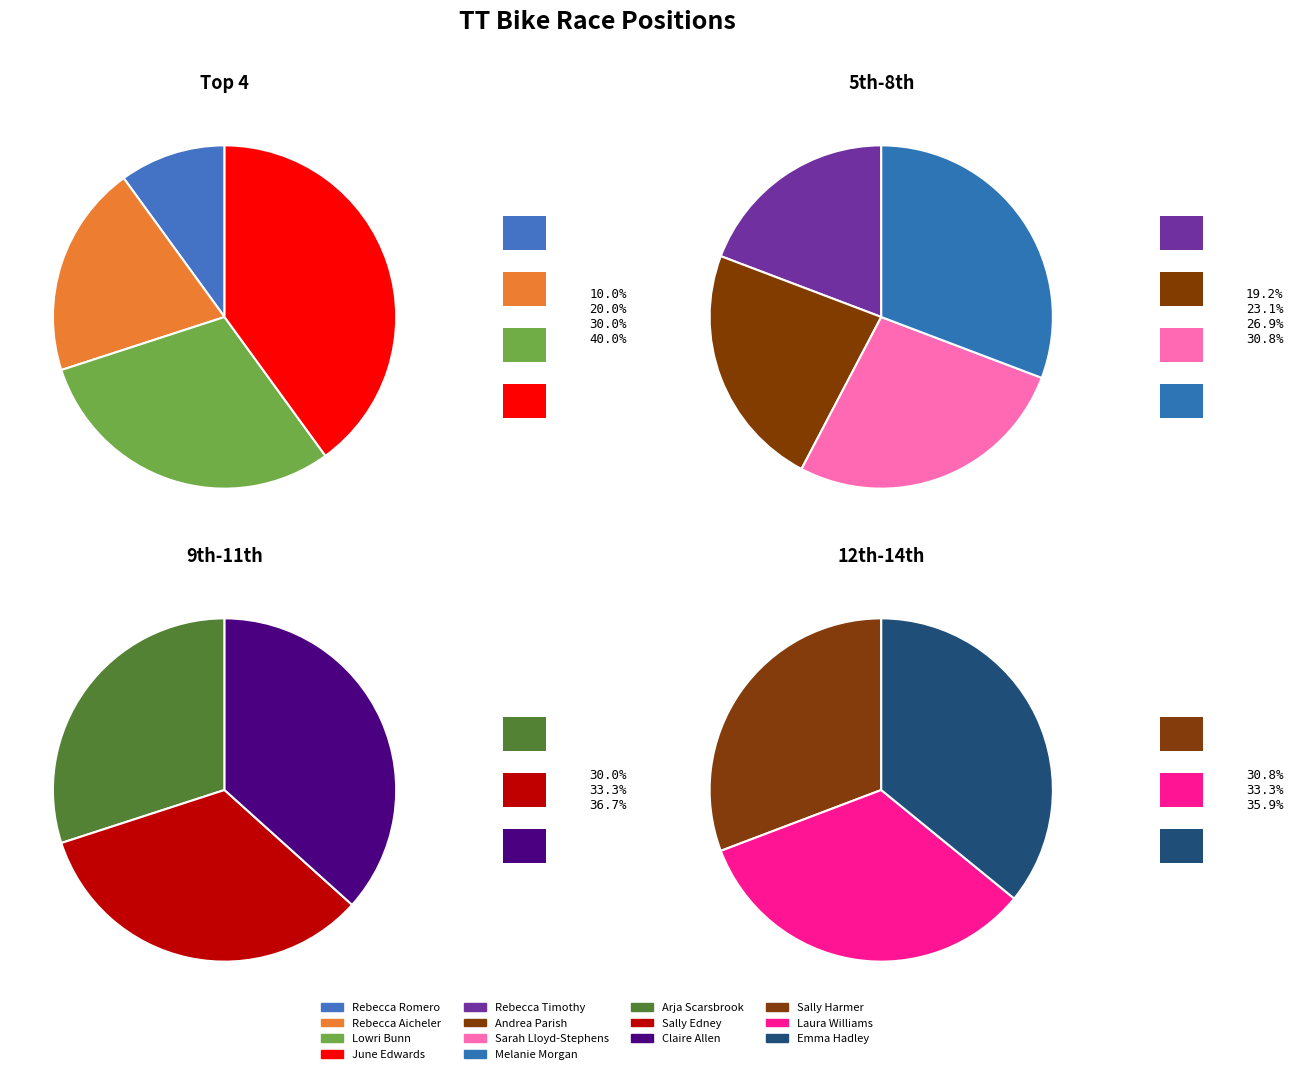

Does Rebecca Timothy represent more than half of the total?

No